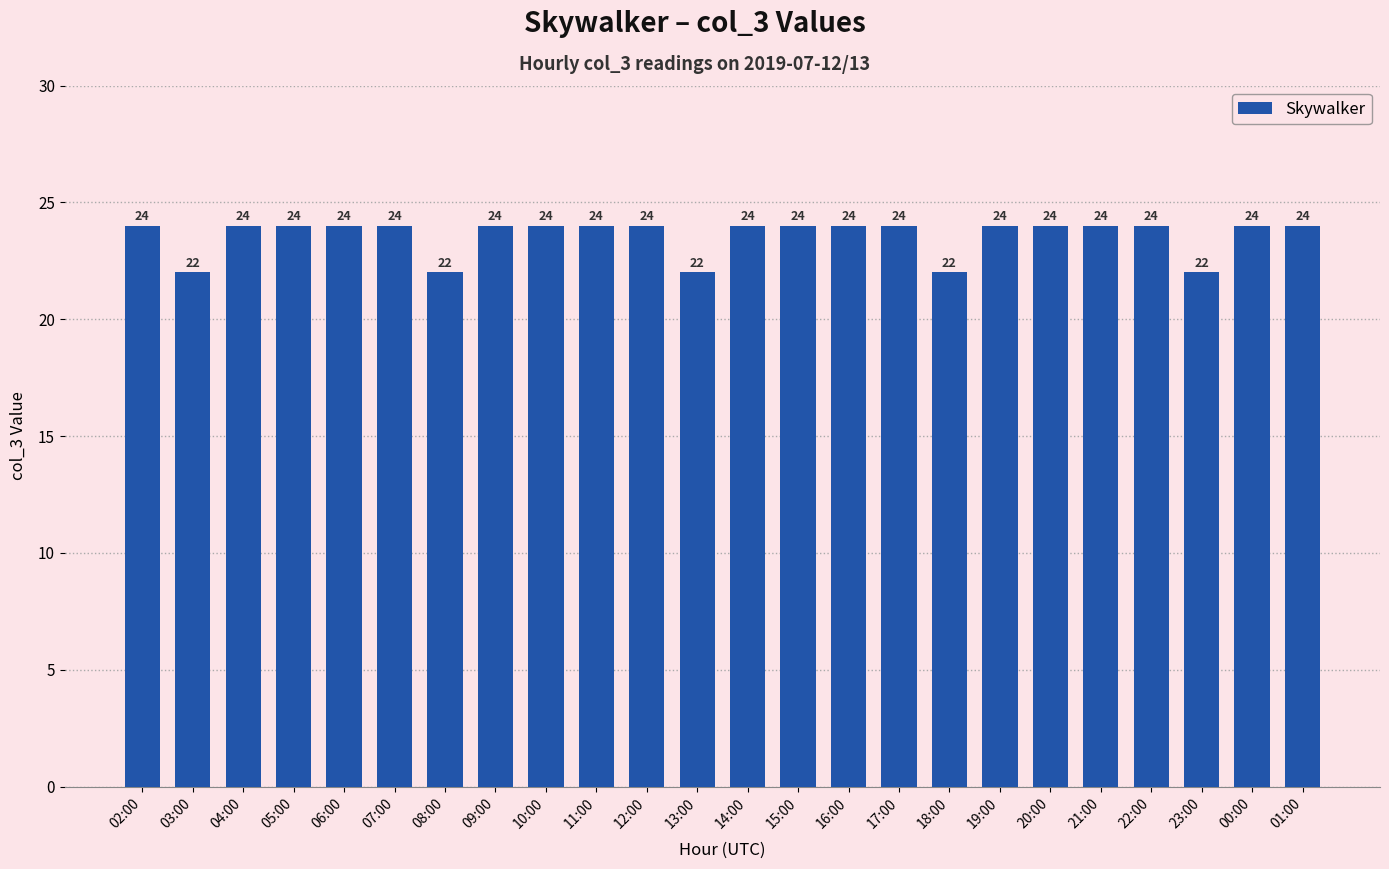

What is the label of the 4th bar from the left?

05:00